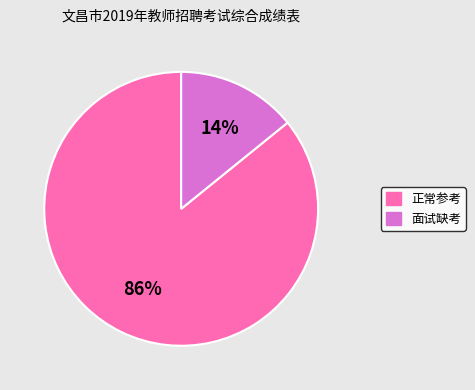

To the nearest percent, what is the average slice percentage?

50%